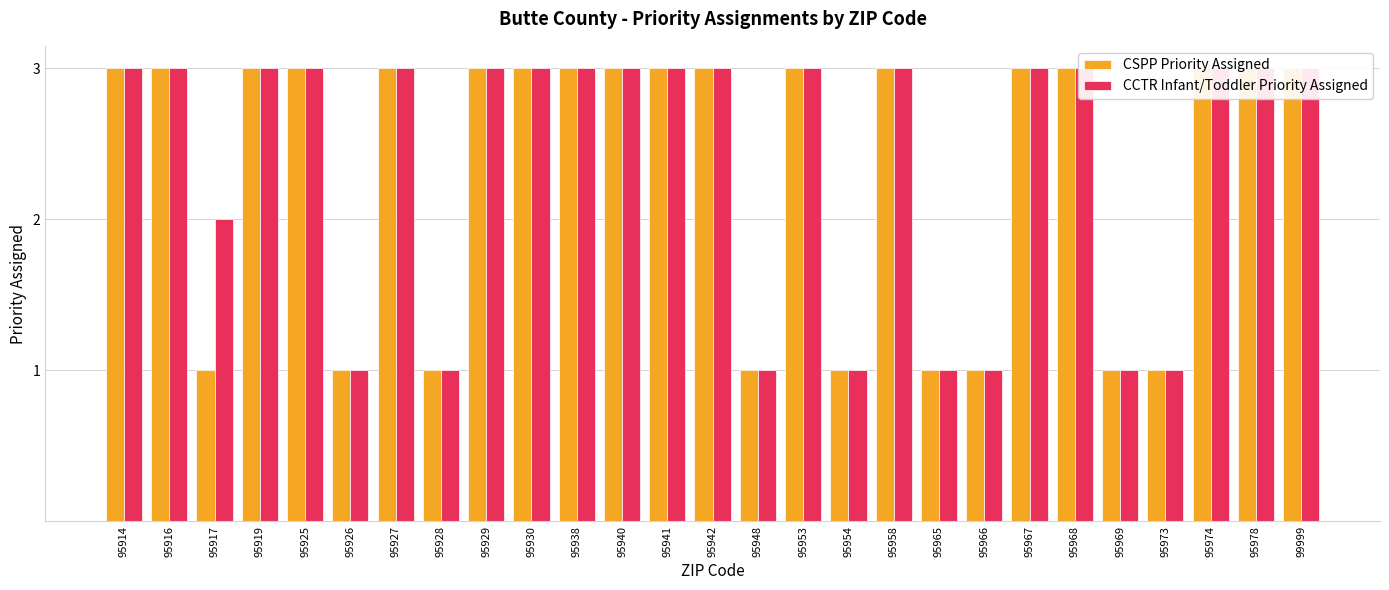

Reading right to left, list all the values displayed in this chart.

CSPP Priority Assigned: 99999=3	95978=3	95974=3	95973=1	95969=1	95968=3	95967=3	95966=1	95965=1	95958=3	95954=1	95953=3	95948=1	95942=3	95941=3	95940=3	95938=3	95930=3	95929=3	95928=1	95927=3	95926=1	95925=3	95919=3	95917=1	95916=3	95914=3
CCTR Infant/Toddler Priority Assigned: 99999=3	95978=3	95974=3	95973=1	95969=1	95968=3	95967=3	95966=1	95965=1	95958=3	95954=1	95953=3	95948=1	95942=3	95941=3	95940=3	95938=3	95930=3	95929=3	95928=1	95927=3	95926=1	95925=3	95919=3	95917=2	95916=3	95914=3